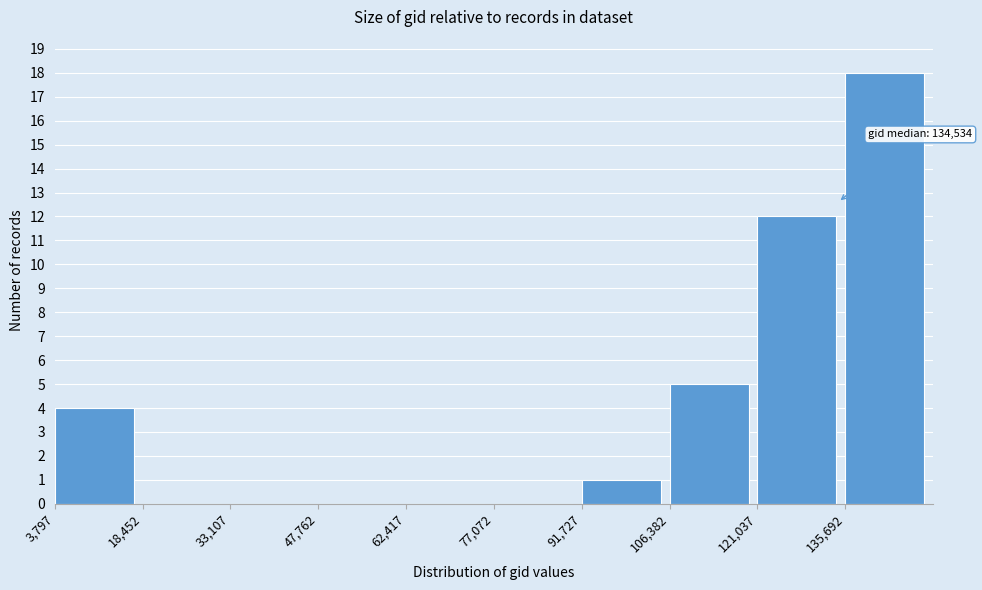

Over which range of the x-axis is the bar tallest?

136000 to 150000